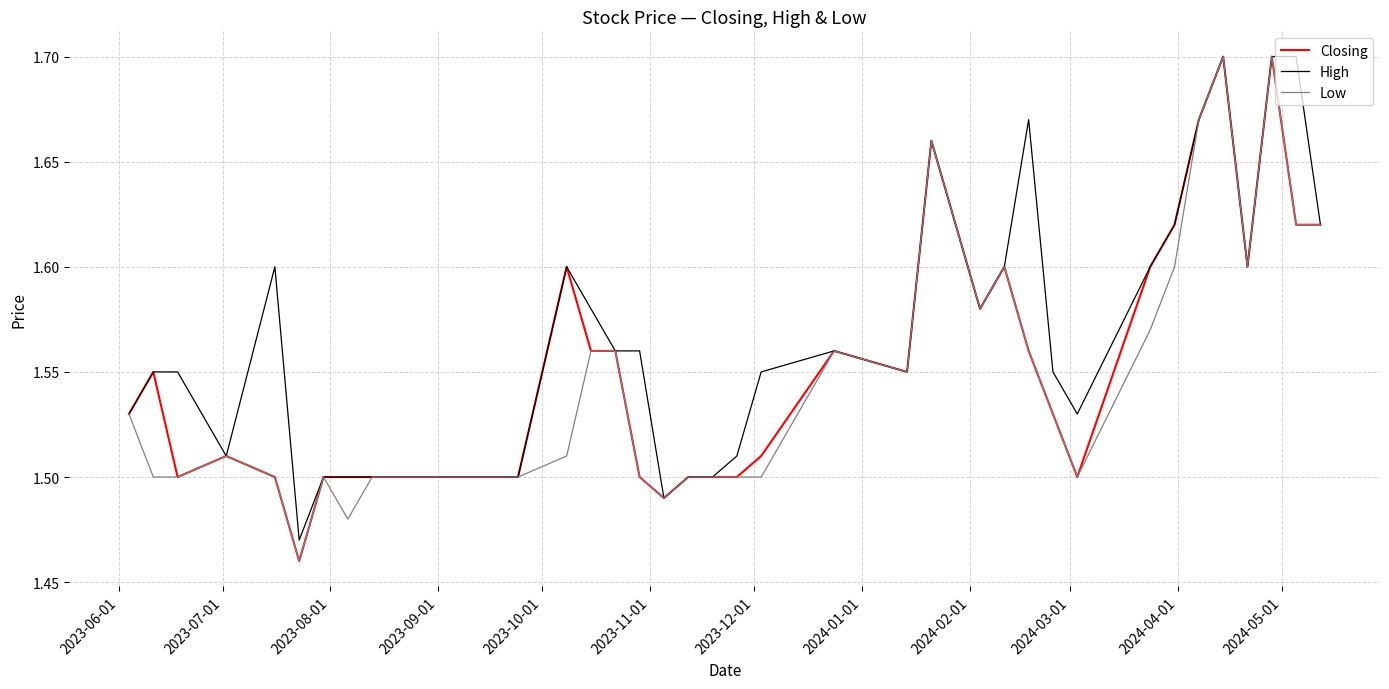

Which series has the largest total across all categories?

High